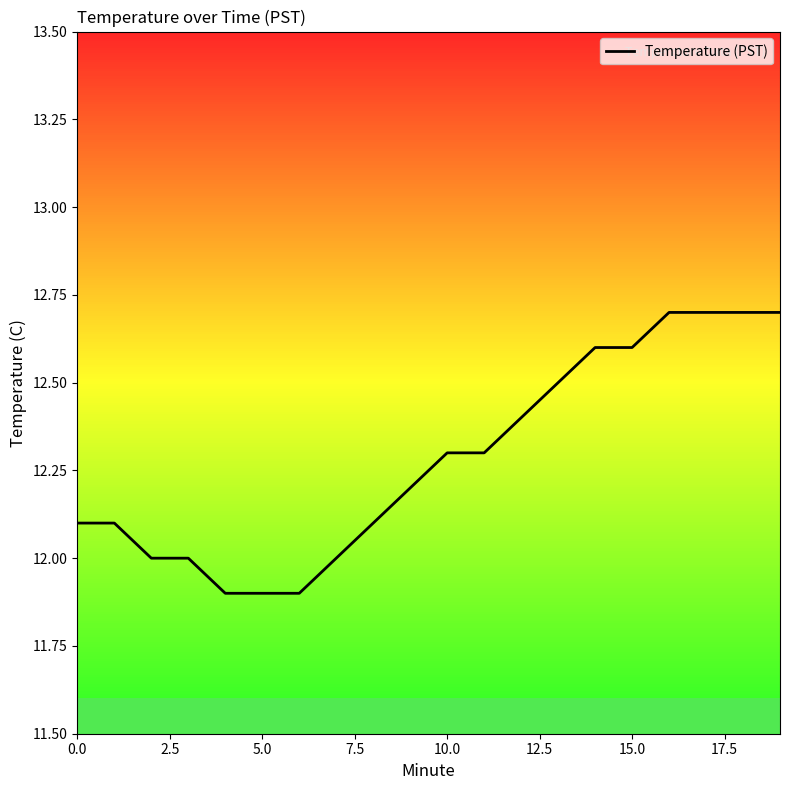

What is the value of the 9th point from the left?

12.1